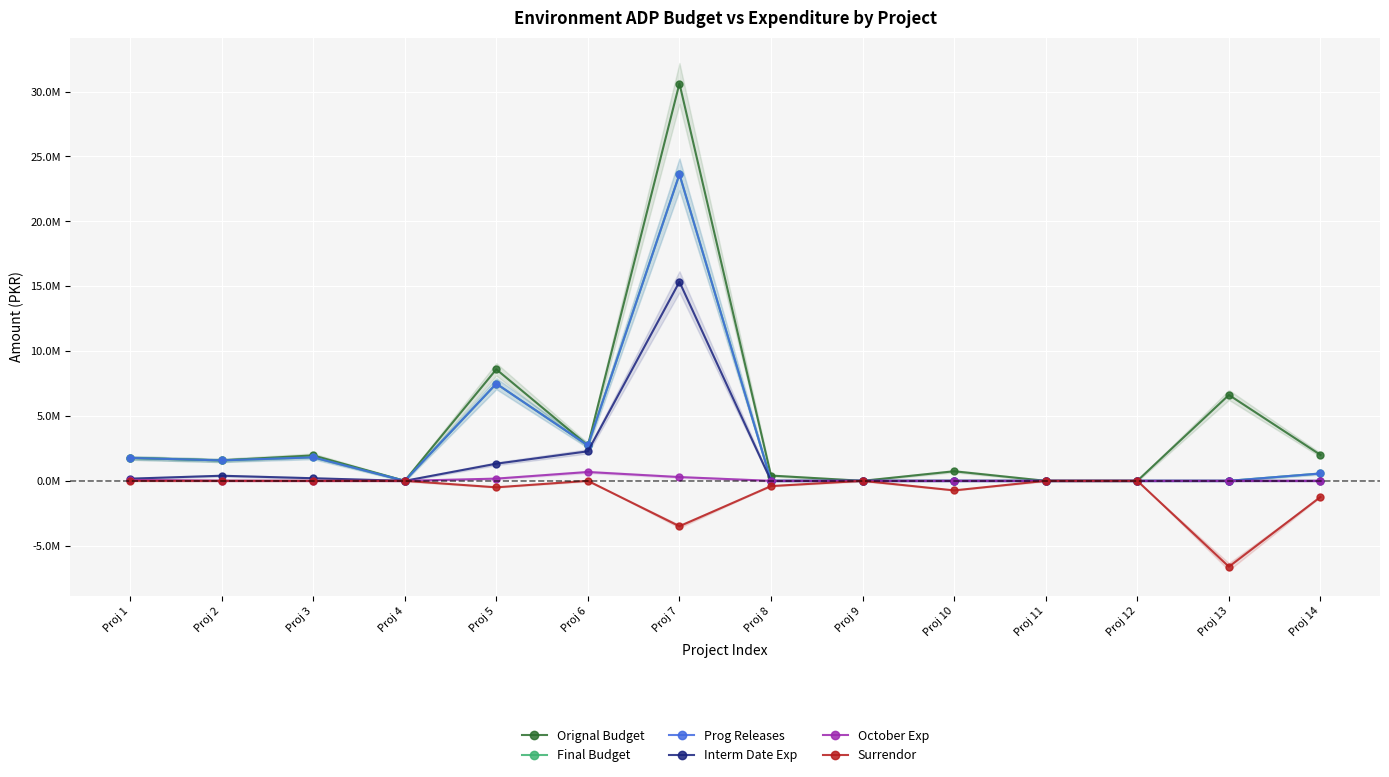

Reading right to left, transcribe all the data shown in this chart.

Orignal Budget: Proj 14=2000000	Proj 13=6618000	Proj 12=1000	Proj 11=0	Proj 10=737000	Proj 9=1000	Proj 8=404866	Proj 7=30620000	Proj 6=2725000	Proj 5=8593000	Proj 4=0	Proj 3=1960388	Proj 2=1574704	Proj 1=1765042
Final Budget: Proj 14=566100	Proj 13=0	Proj 12=0	Proj 11=0	Proj 10=0	Proj 9=0	Proj 8=866	Proj 7=23620000	Proj 6=2725000	Proj 5=7486900	Proj 4=0	Proj 3=1809388	Proj 2=1574704	Proj 1=1765042
Prog Releases: Proj 14=566100	Proj 13=0	Proj 12=0	Proj 11=0	Proj 10=0	Proj 9=0	Proj 8=866	Proj 7=23620000	Proj 6=2725000	Proj 5=7486900	Proj 4=0	Proj 3=1809388	Proj 2=1574704	Proj 1=1765042
Interm Date Exp: Proj 14=0	Proj 13=0	Proj 12=0	Proj 11=0	Proj 10=0	Proj 9=0	Proj 8=0	Proj 7=15335274	Proj 6=2275000	Proj 5=1319385	Proj 4=0	Proj 3=199714	Proj 2=392667	Proj 1=166652
October Exp: Proj 14=0	Proj 13=0	Proj 12=0	Proj 11=0	Proj 10=0	Proj 9=0	Proj 8=0	Proj 7=290623	Proj 6=681000	Proj 5=171364	Proj 4=0	Proj 3=0	Proj 2=11600	Proj 1=67300
Surrendor: Proj 14=-1240000	Proj 13=-6618000	Proj 12=-1000	Proj 11=0	Proj 10=-737000	Proj 9=-1000	Proj 8=-404000	Proj 7=-3500000	Proj 6=0	Proj 5=-500000	Proj 4=0	Proj 3=0	Proj 2=0	Proj 1=0